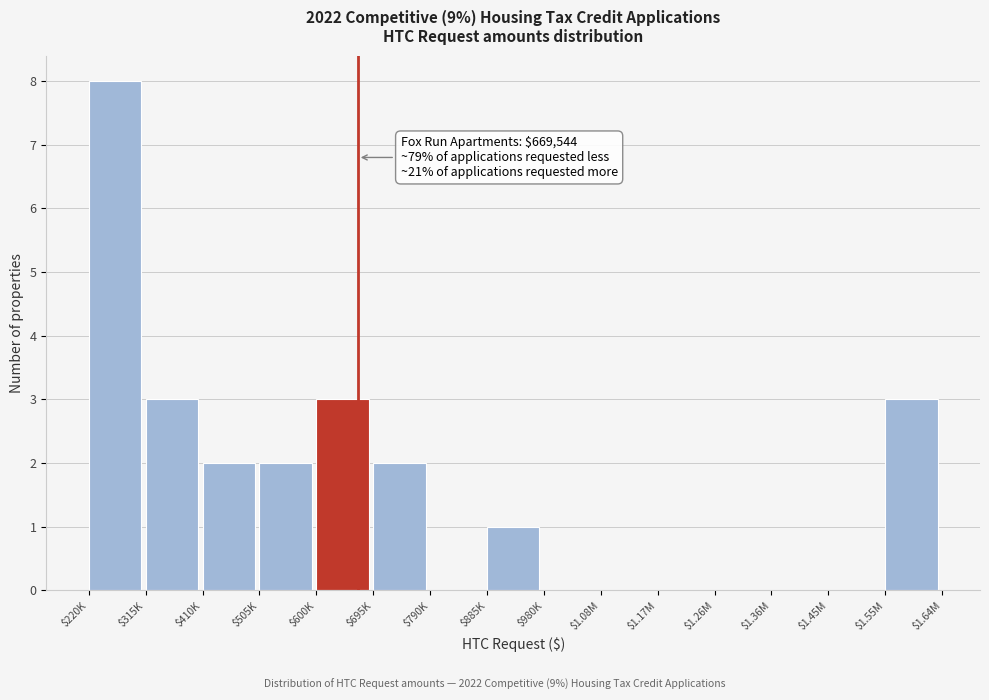

The chart shows a value of 2 at $695K. True or false?

True